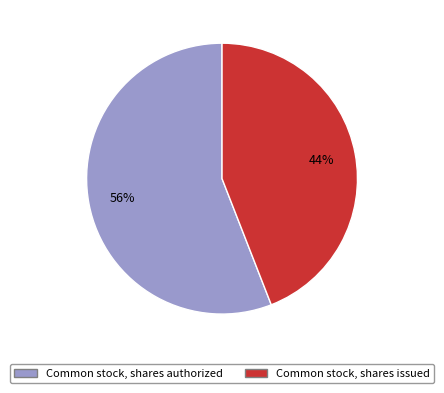

Do Common stock, shares authorized and Common stock, shares issued together represent more than half of the pie?

Yes